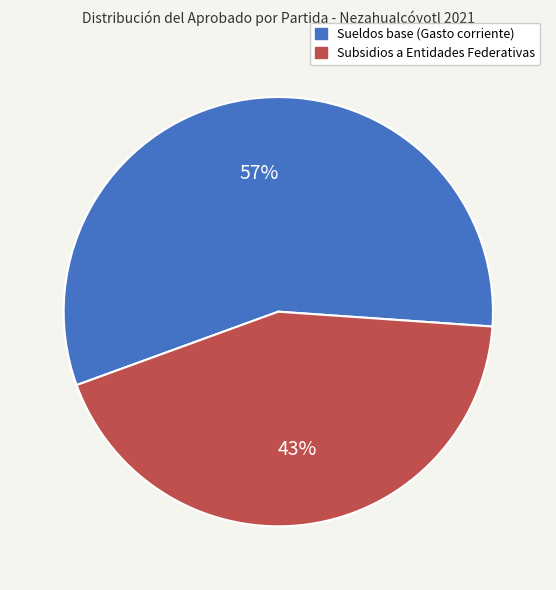

To the nearest percent, what is the average slice percentage?

50%